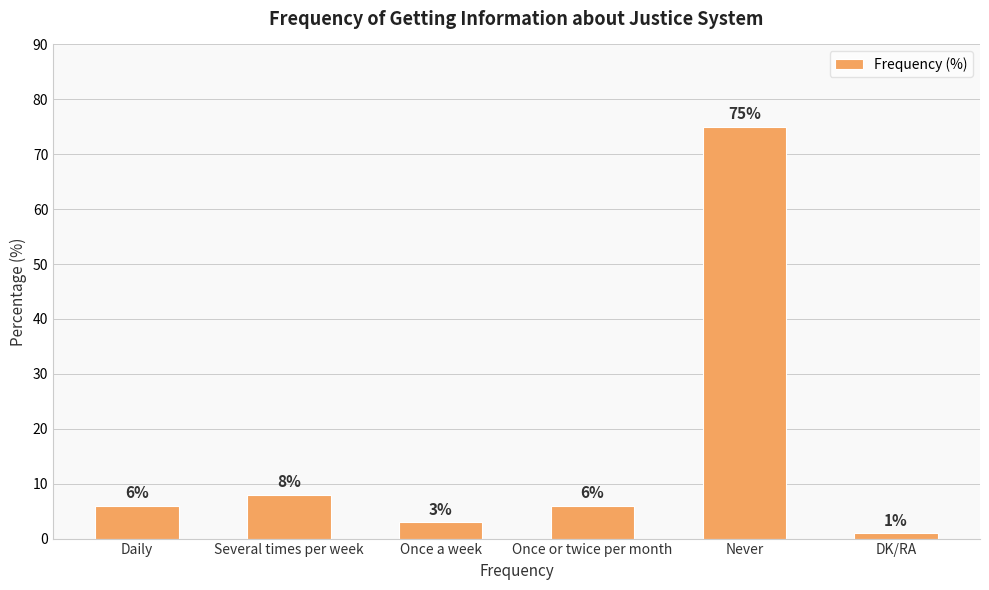

Is it true that the value at Never is 38?

False